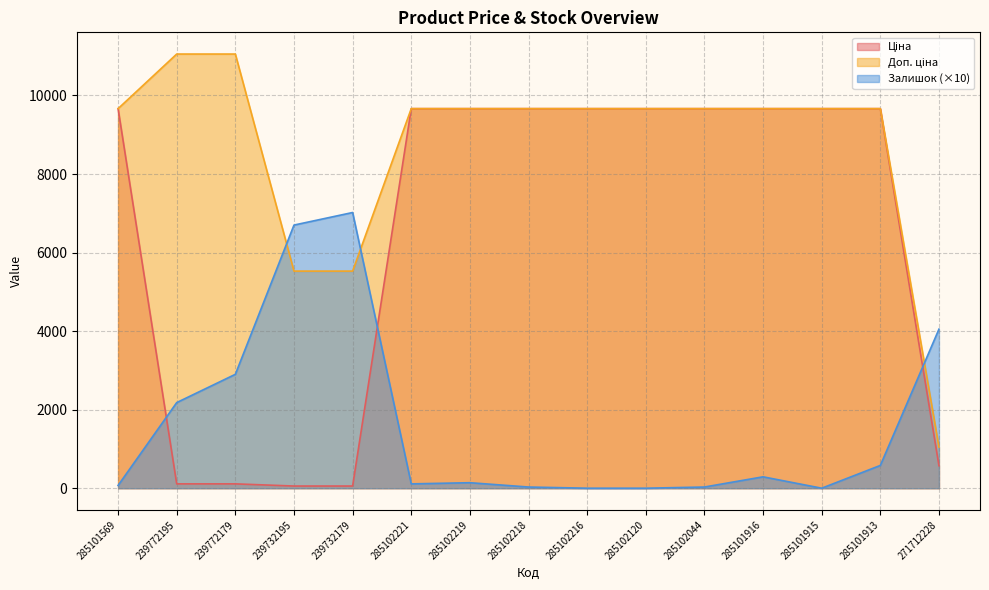

How many lines are shown in the chart?

3